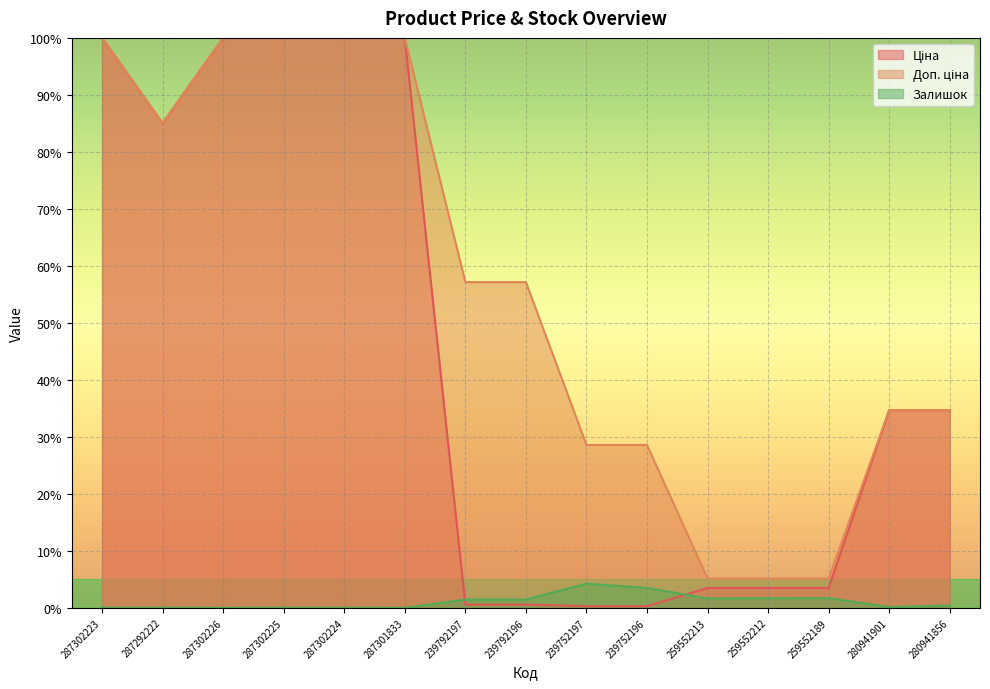

The value of Доп. ціна at 287302225 is 60.4. True or false?

False